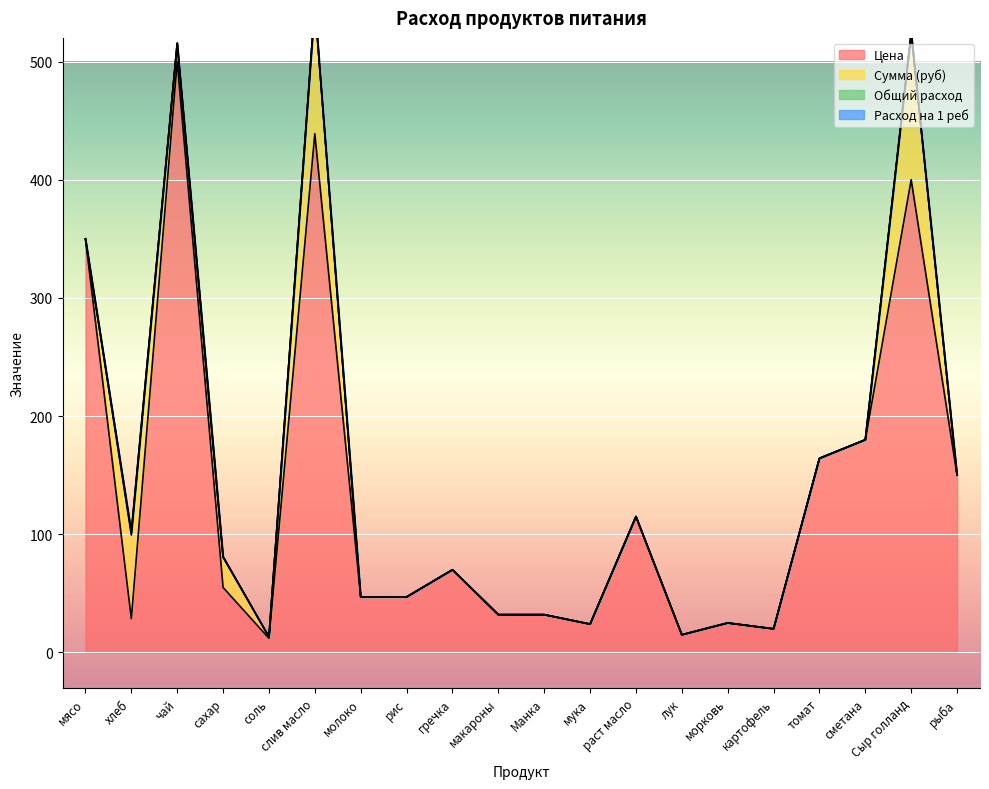

In Общий расход, how many points are lower than both neighbors (excluding endpoints)?

2